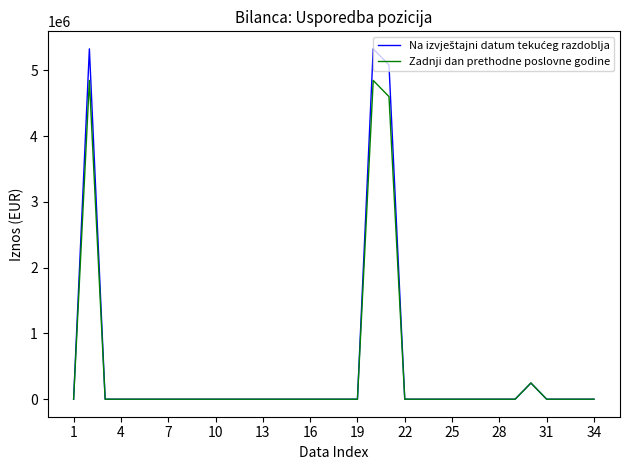

What is the difference between the maximum and minimum values in the Zadnji dan prethodne poslovne godine series?

4845804